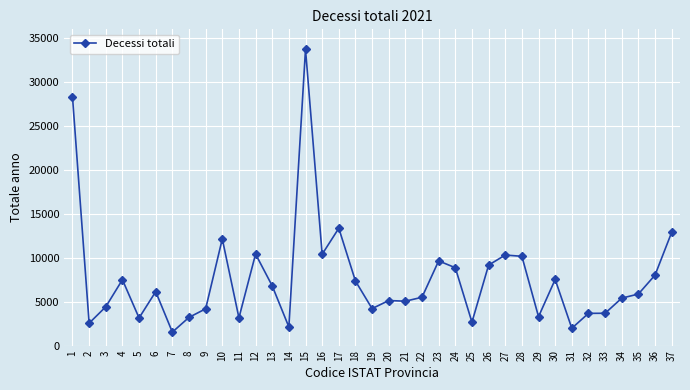

At which category does the data reach its first local valley?

2